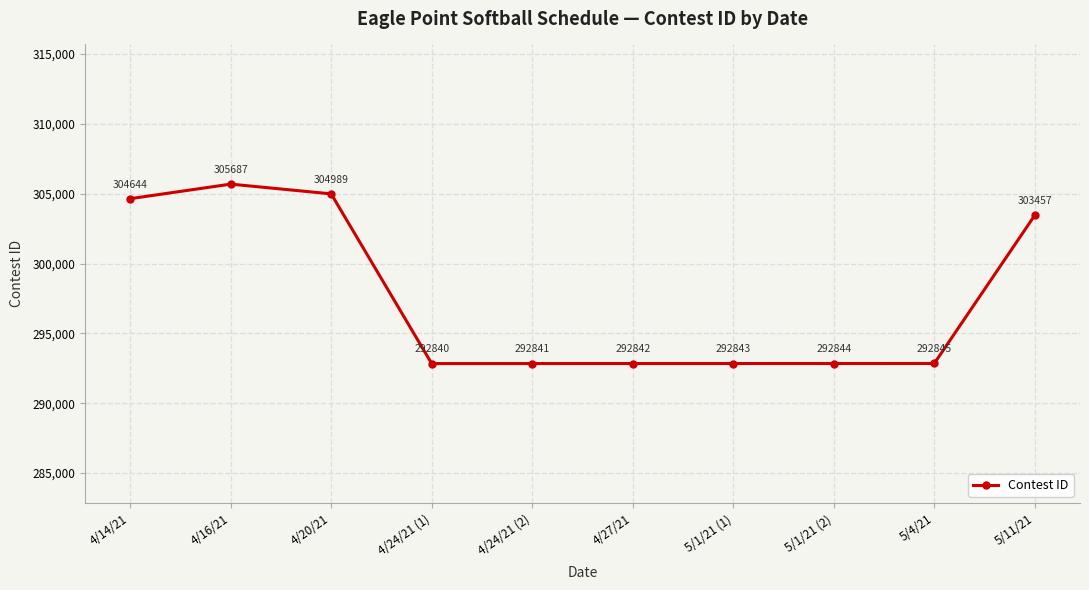

What is the smallest value displayed?

292840